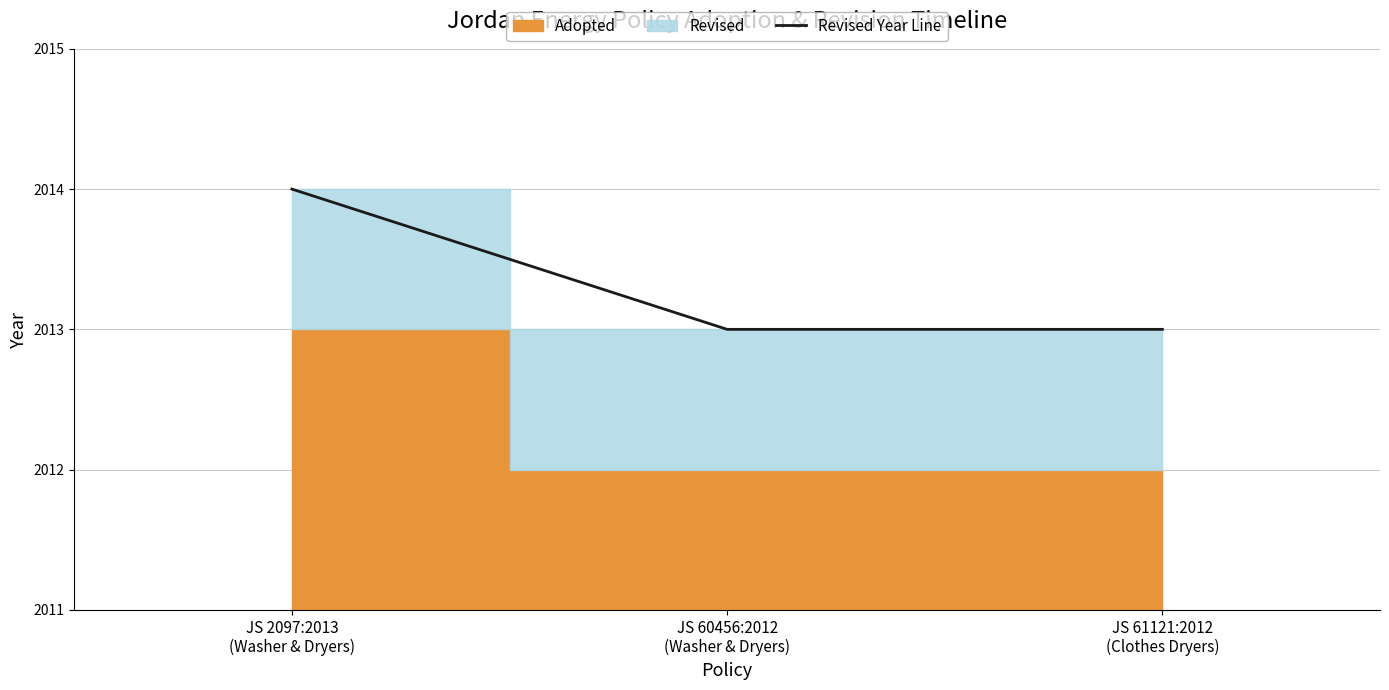

What is the highest value of the Revised Year Line series?

2014